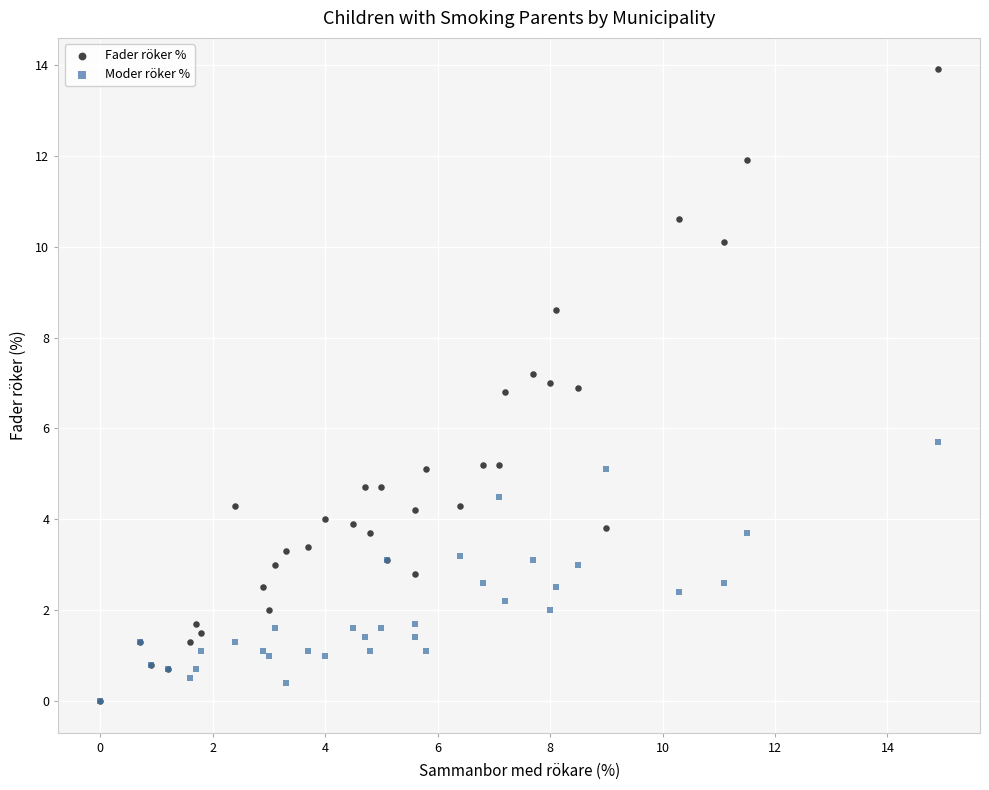

What are all the series names shown in the legend?

Fader röker %, Moder röker %